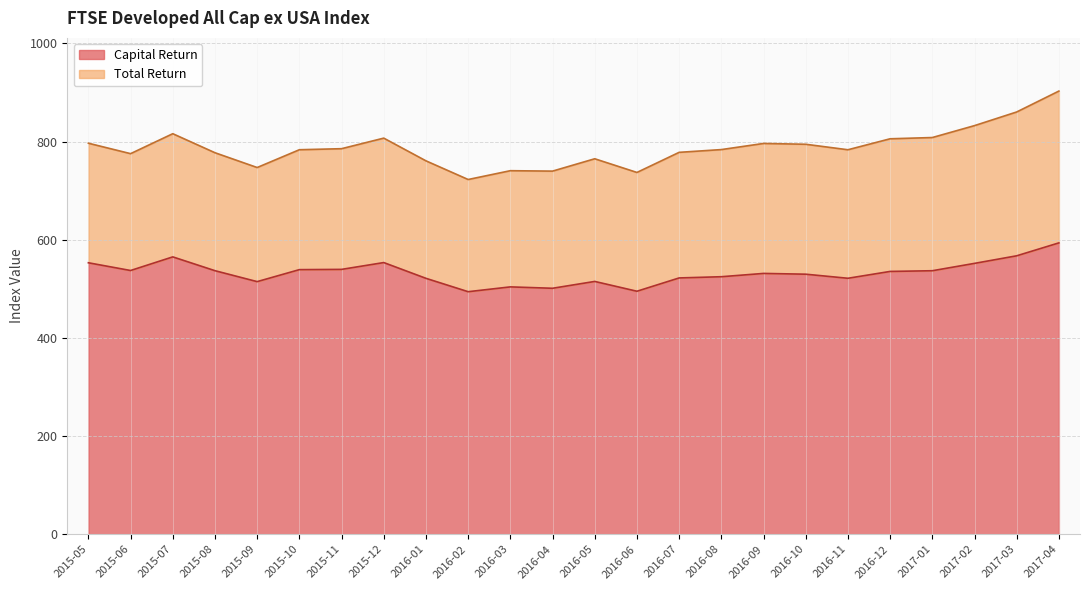

Is the value of Total Return at 2015-07 greater than the value of Capital Return at 2016-01?

Yes